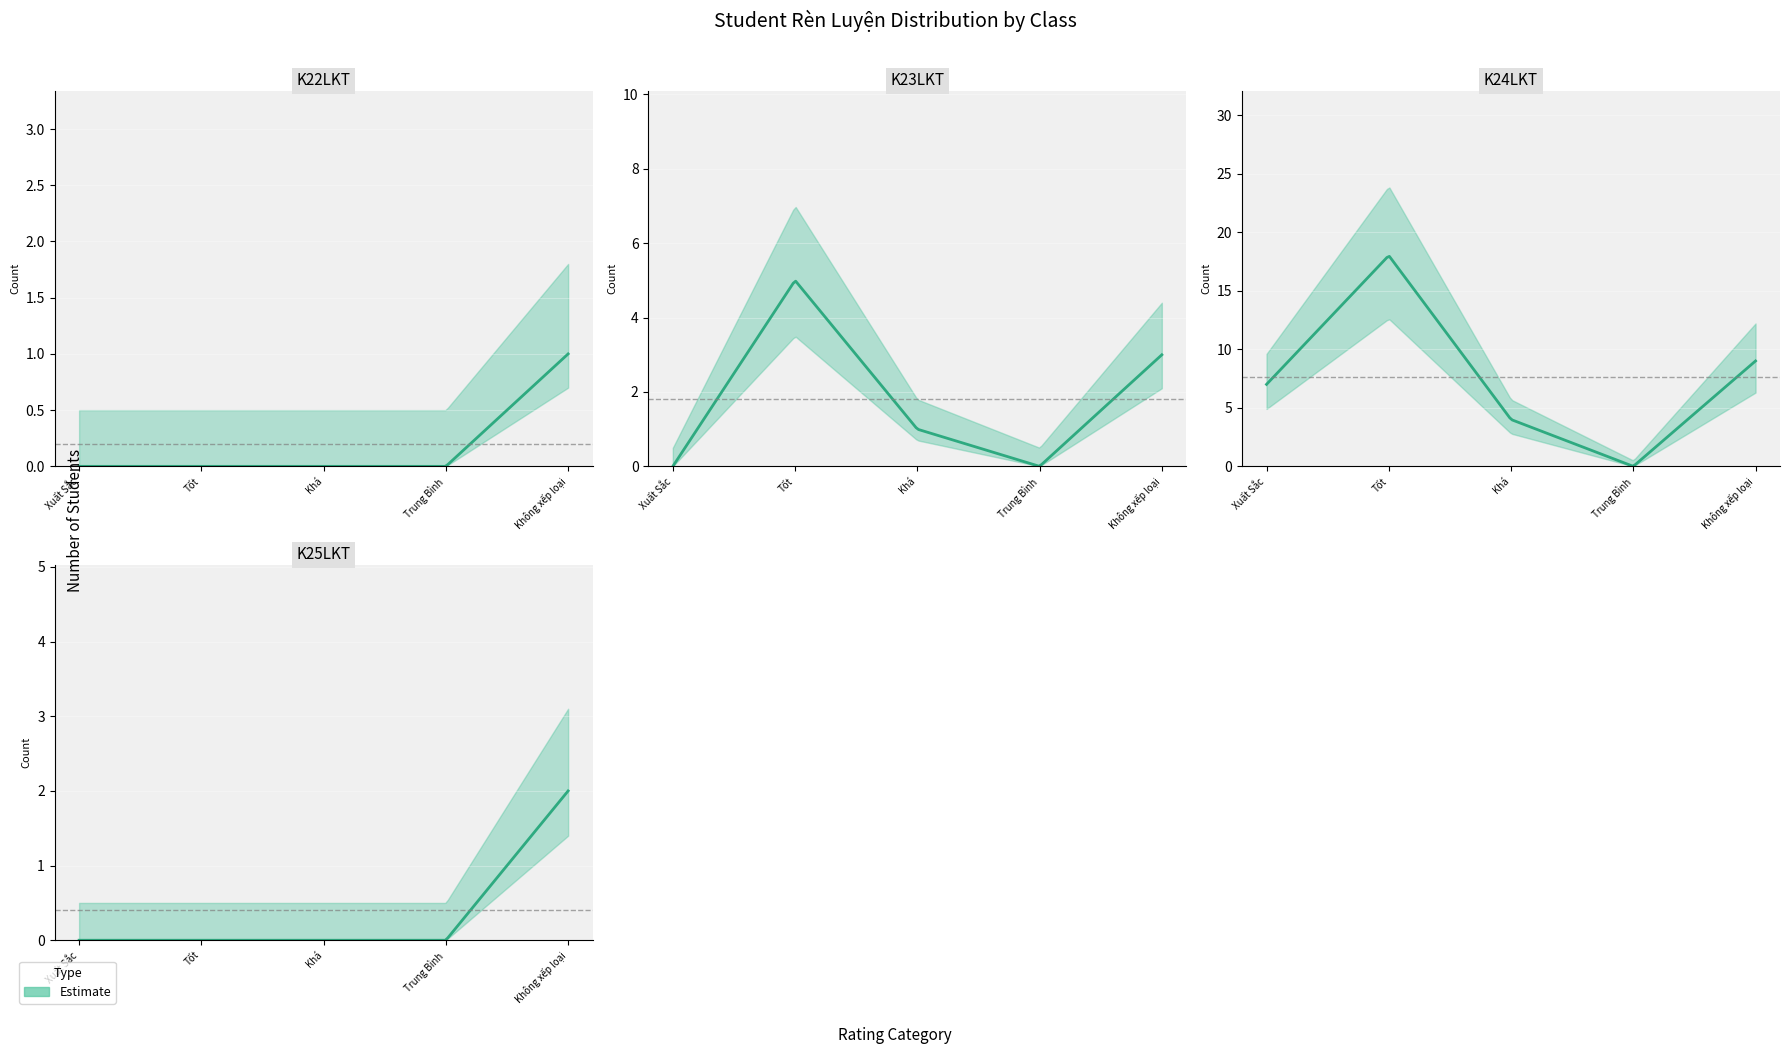

Reading left to right, list all the values displayed in this chart.

Xuất Sắc: 0=0	1=0	2=7	3=0
Tốt: 0=0	1=5	2=18	3=0
Khá: 0=0	1=1	2=4	3=0
Trung Bình: 0=0	1=0	2=0	3=0
Không xếp loại: 0=1	1=3	2=9	3=2